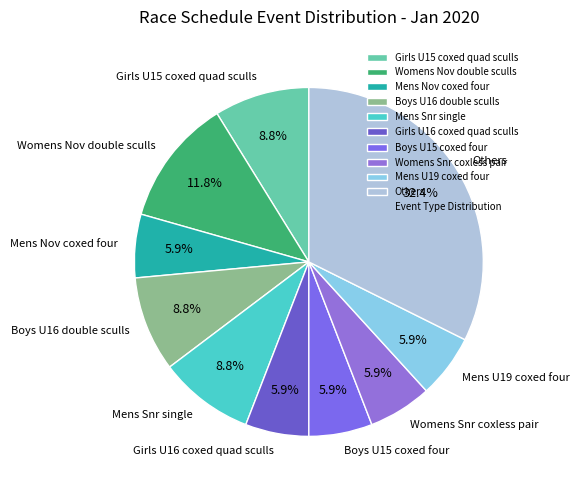

Which category has the biggest portion of the pie?

Others